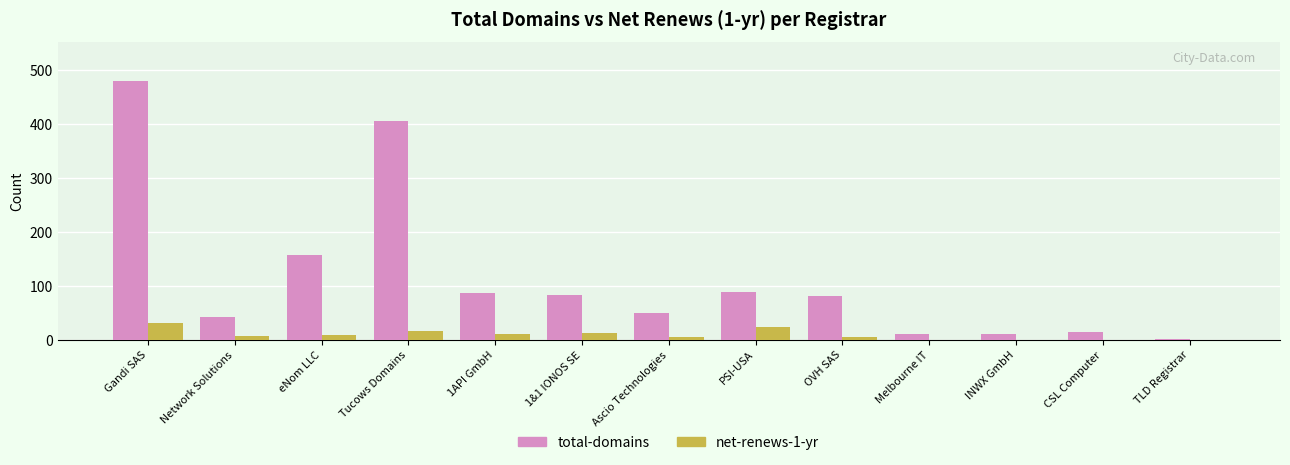

What is the sum of the net-renews-1-yr values at PSI-USA and Gandi SAS?

54